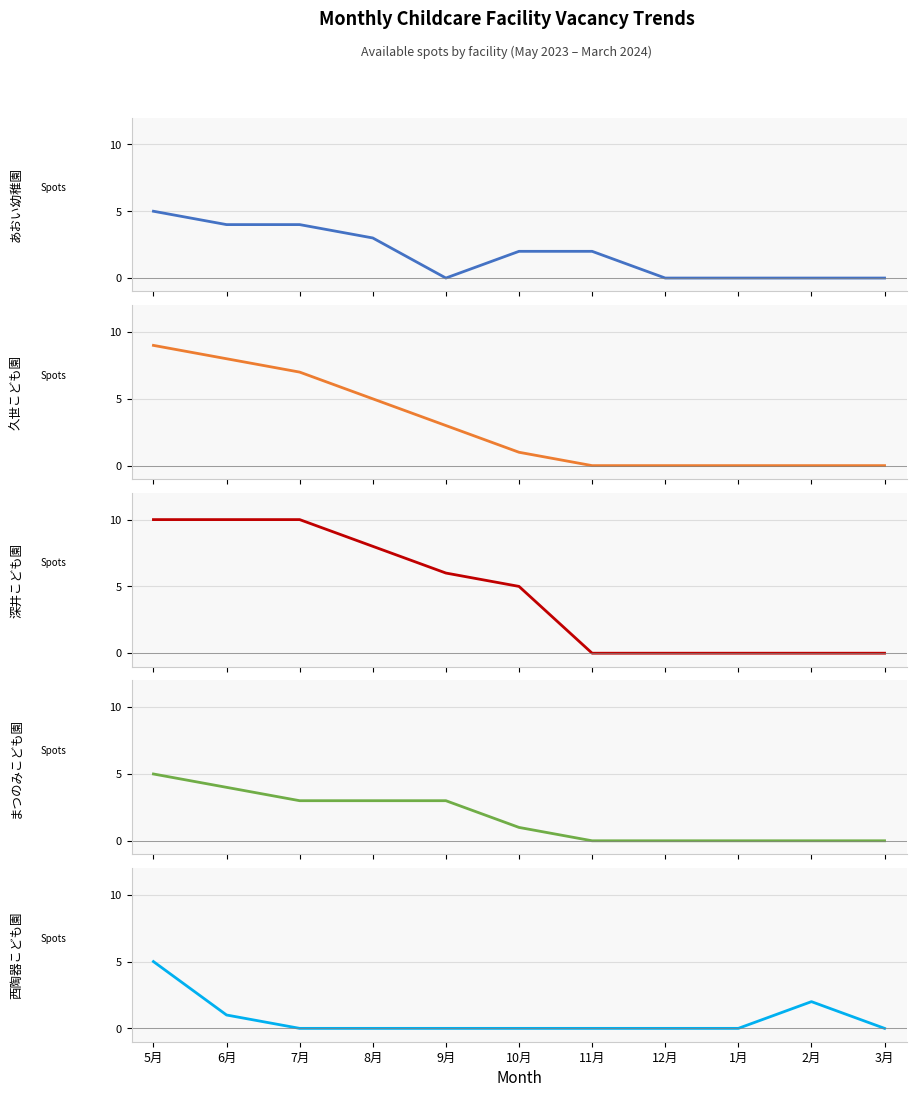

Where does the まつのみこども園 series first go above 1?

5月